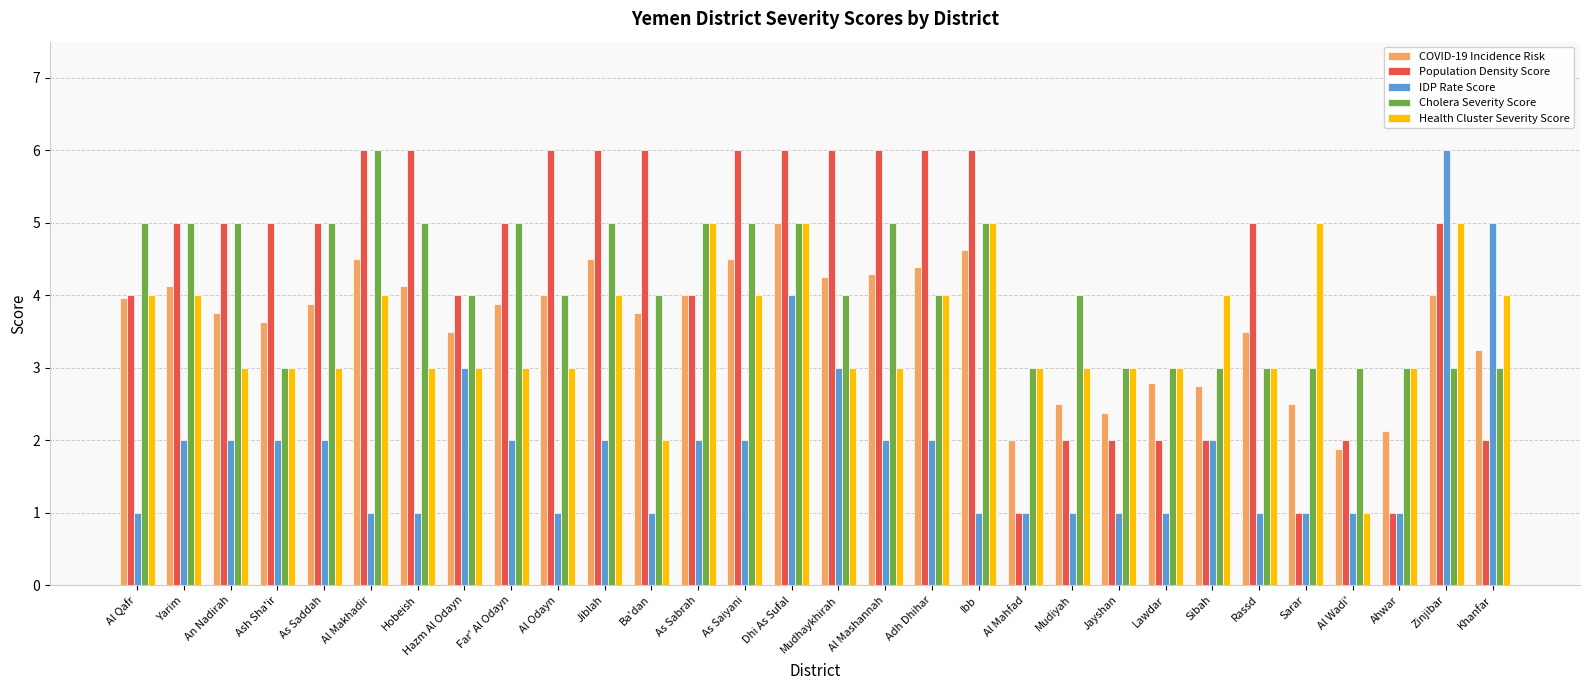

How many distinct data groups are displayed?

5